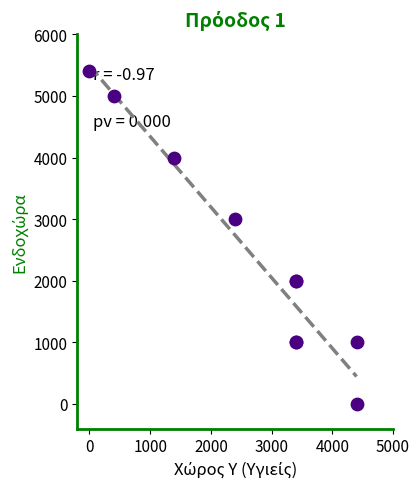

What Y value in the scatter plot is closest to 2700?

3000